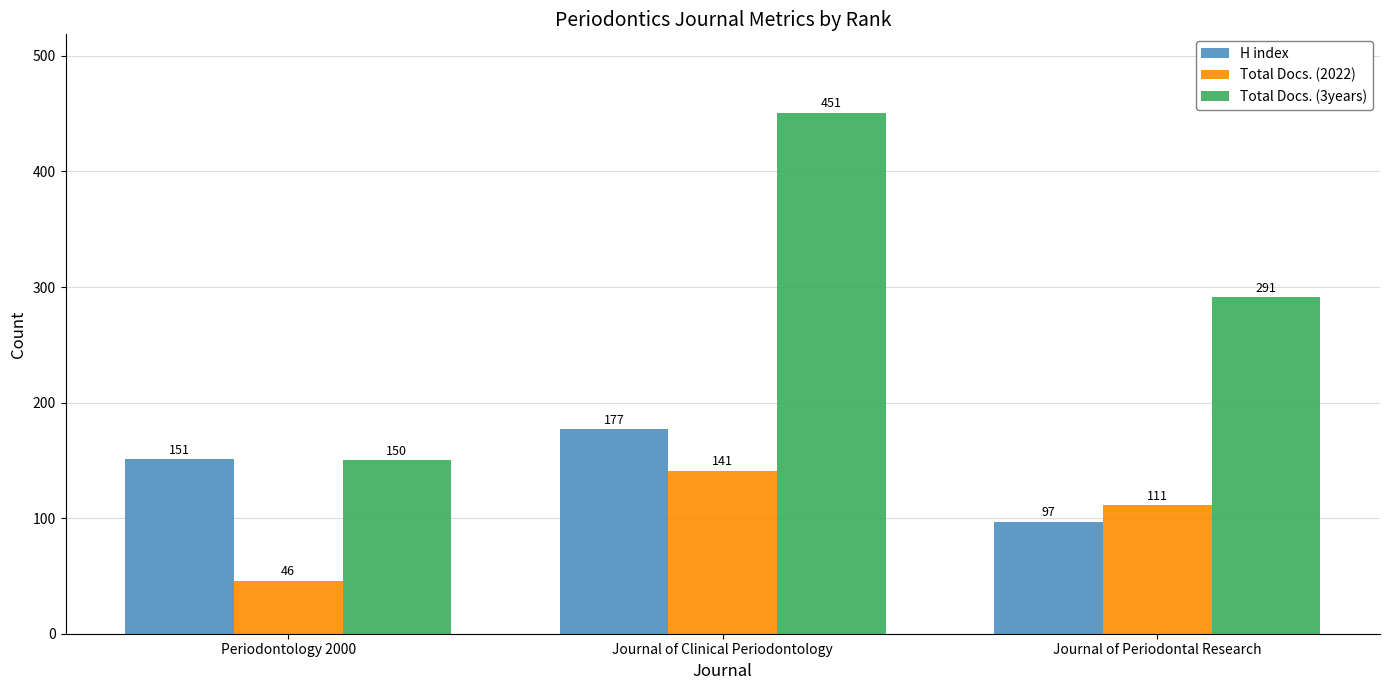

List the labels in order of H index value, largest first.

Journal of Clinical Periodontology, Periodontology 2000, Journal of Periodontal Research